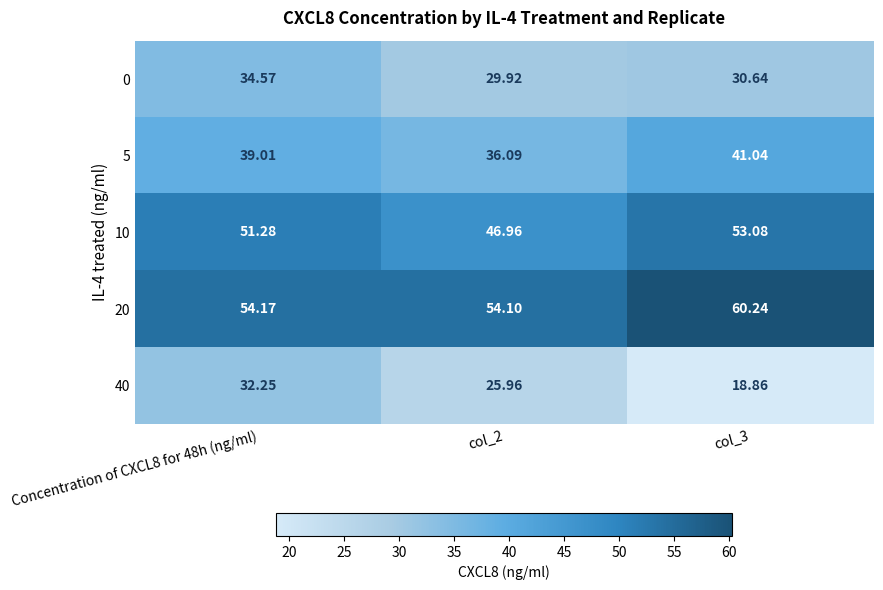

Is the value of 10 at col_3 greater than the value of 5 at col_3?

Yes